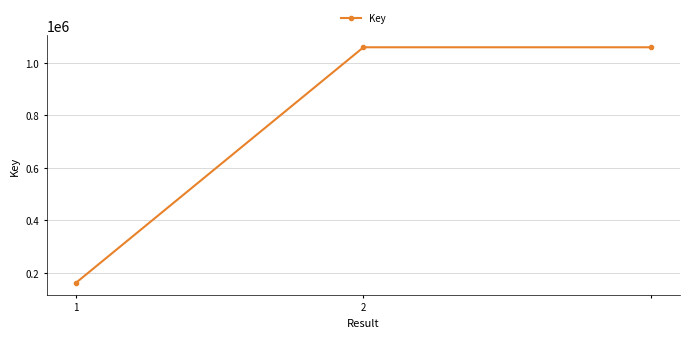

What is the minimum value shown in the chart?

160774